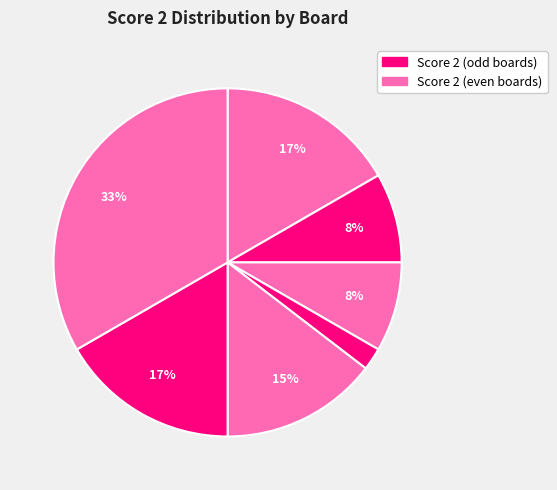

To the nearest percent, what is the average slice percentage?

12%